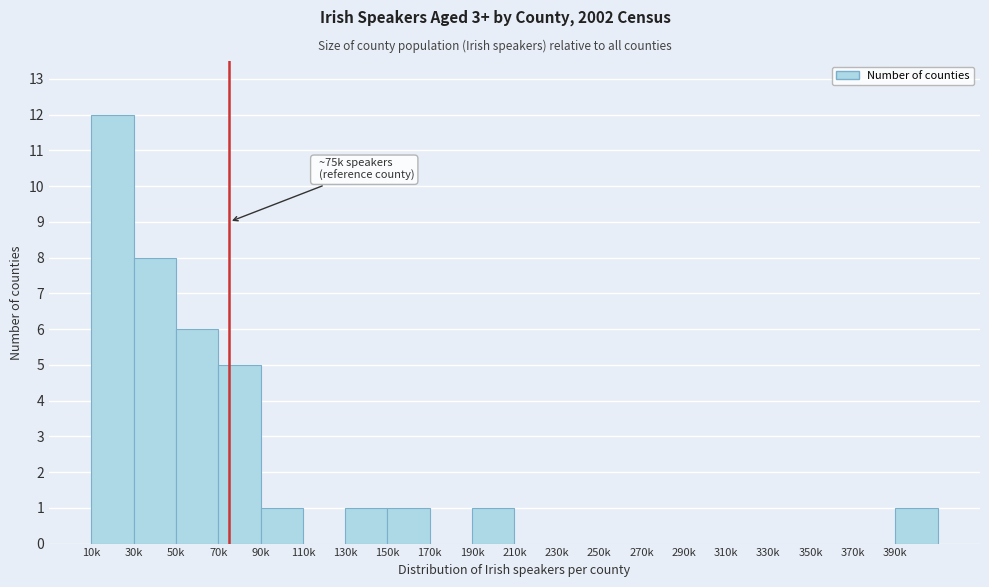

Reading right to left, list all the values displayed in this chart.

390k=1	370k=0	350k=0	330k=0	310k=0	290k=0	270k=0	250k=0	230k=0	210k=0	190k=1	170k=0	150k=1	130k=1	110k=0	90k=1	70k=5	50k=6	30k=8	10k=12